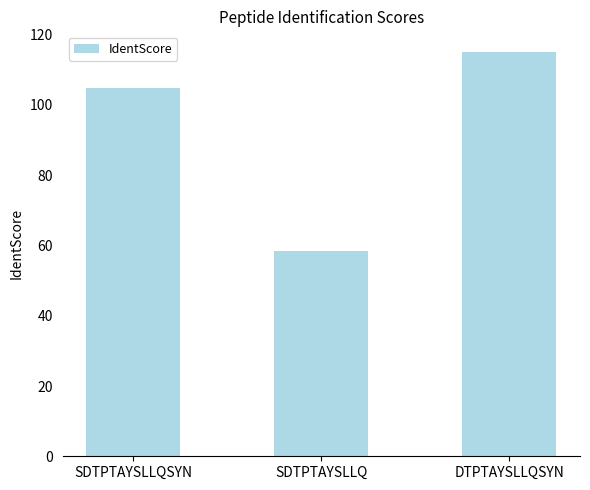

The value at SDTPTAYSLLQSYN is 104.8. True or false?

True